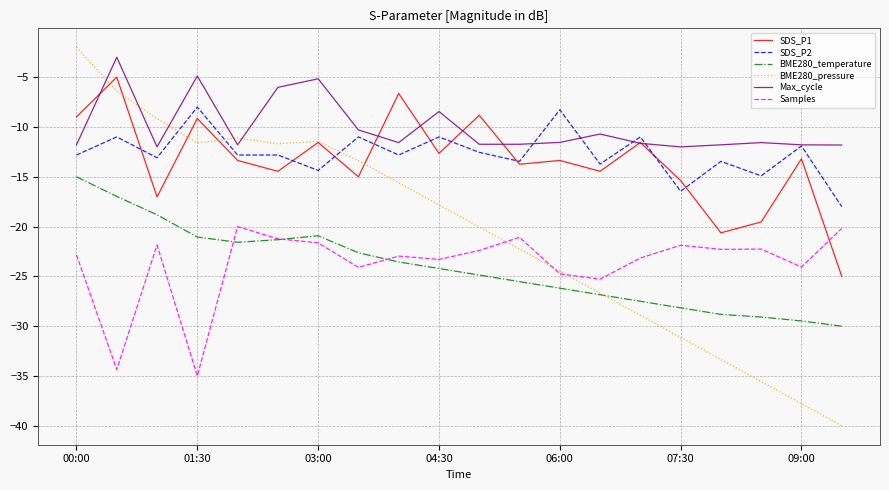

Which series has the largest range (max minus min)?

BME280_pressure